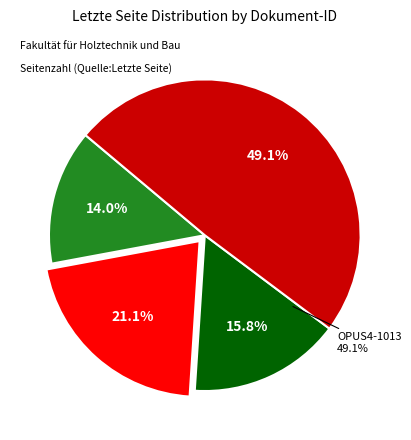

What percentage do OPUS4-1012 and OPUS4-925 together represent?

36.8%